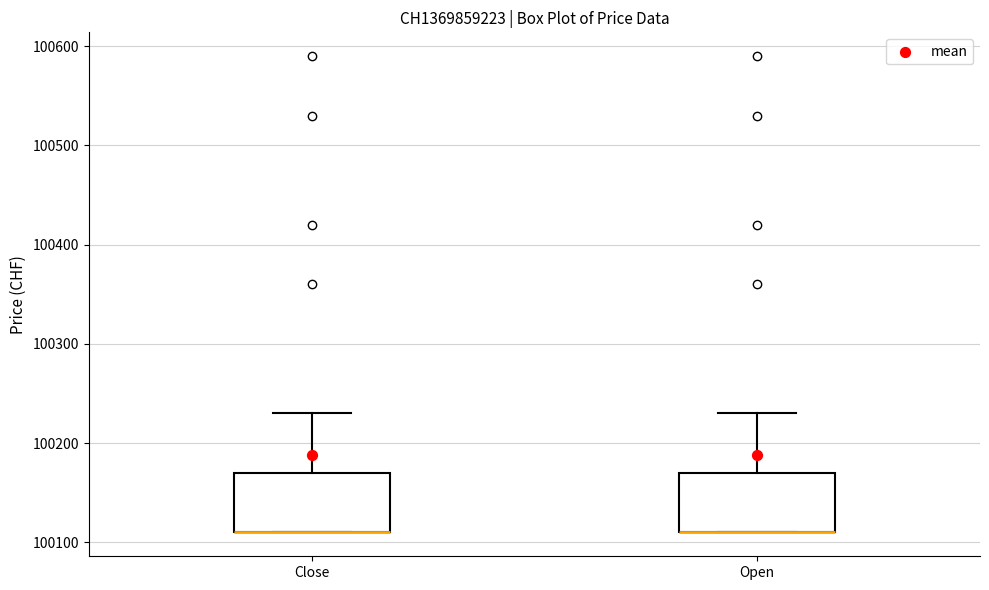

Reading left to right, read every box against the y-axis: the position of its median line, the range the box covers, and the ends of its whiskers. The values are not printed on the chart, so give them approximately, as read against the axis.

Close: median 100110 (drawn on the box's lower edge), box 100110 to 100170, whiskers 100110 to 100230
Open: median 100110 (drawn on the box's lower edge), box 100110 to 100170, whiskers 100110 to 100230